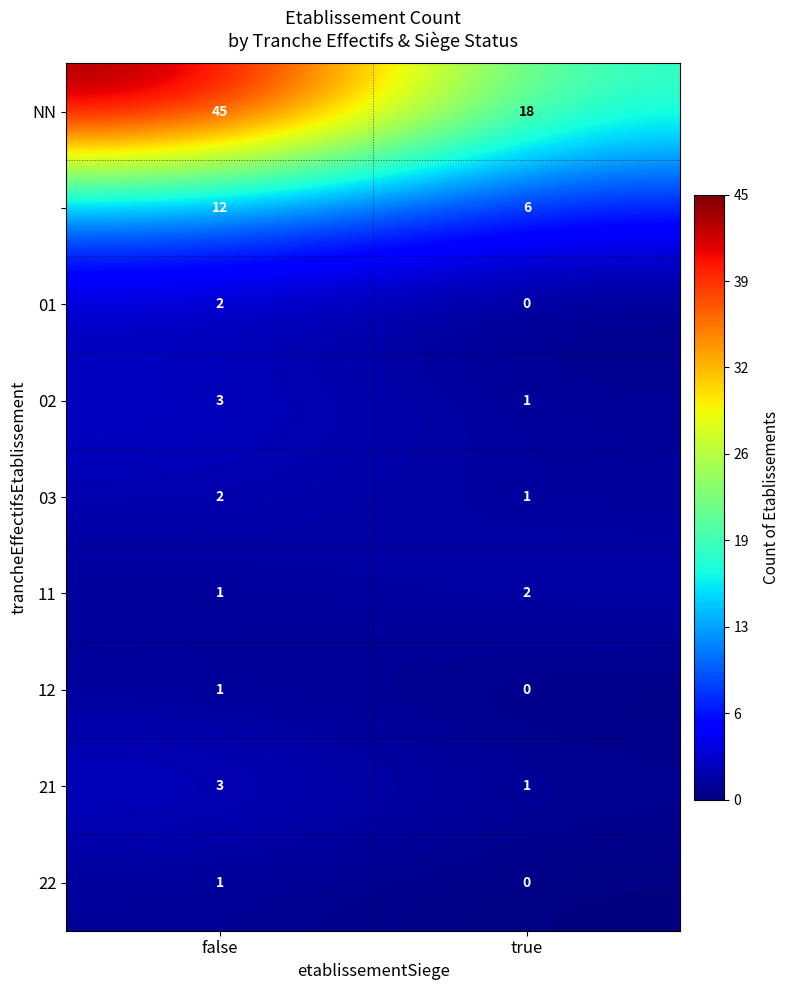

What is the spread (max minus min) of values at true?

18